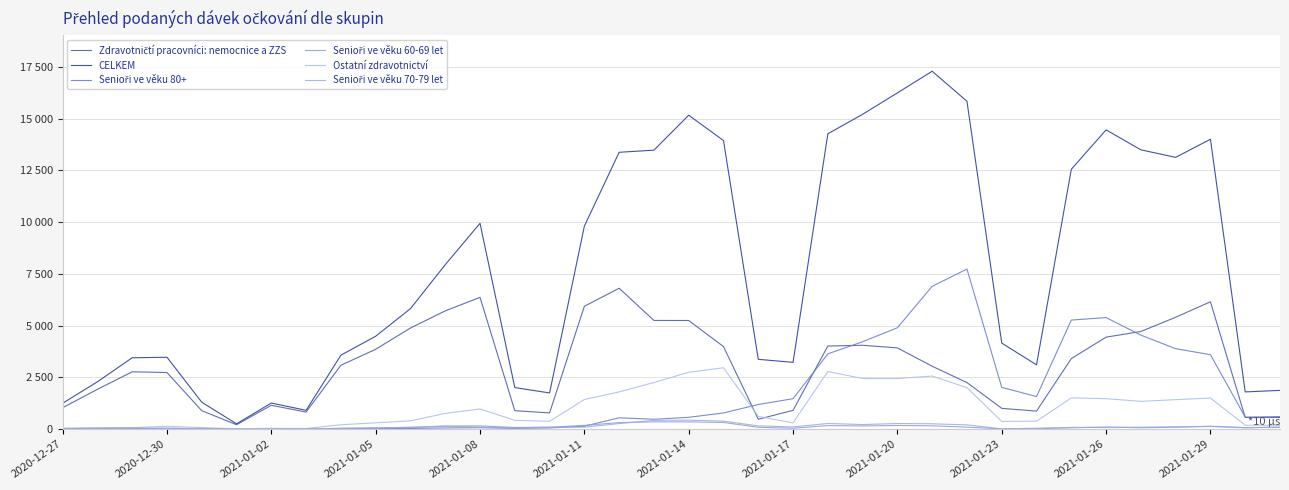

Is this an area chart (filled region under the line)?

No